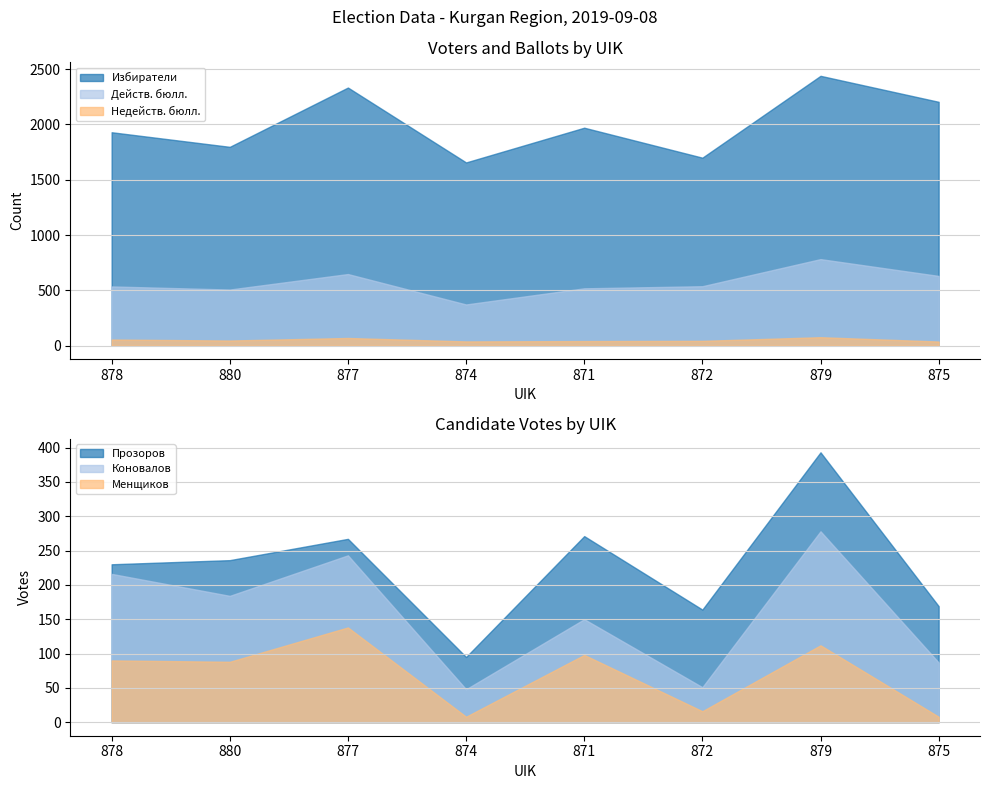

True or false: Действ. бюлл. has a value of 424 at 875.

False